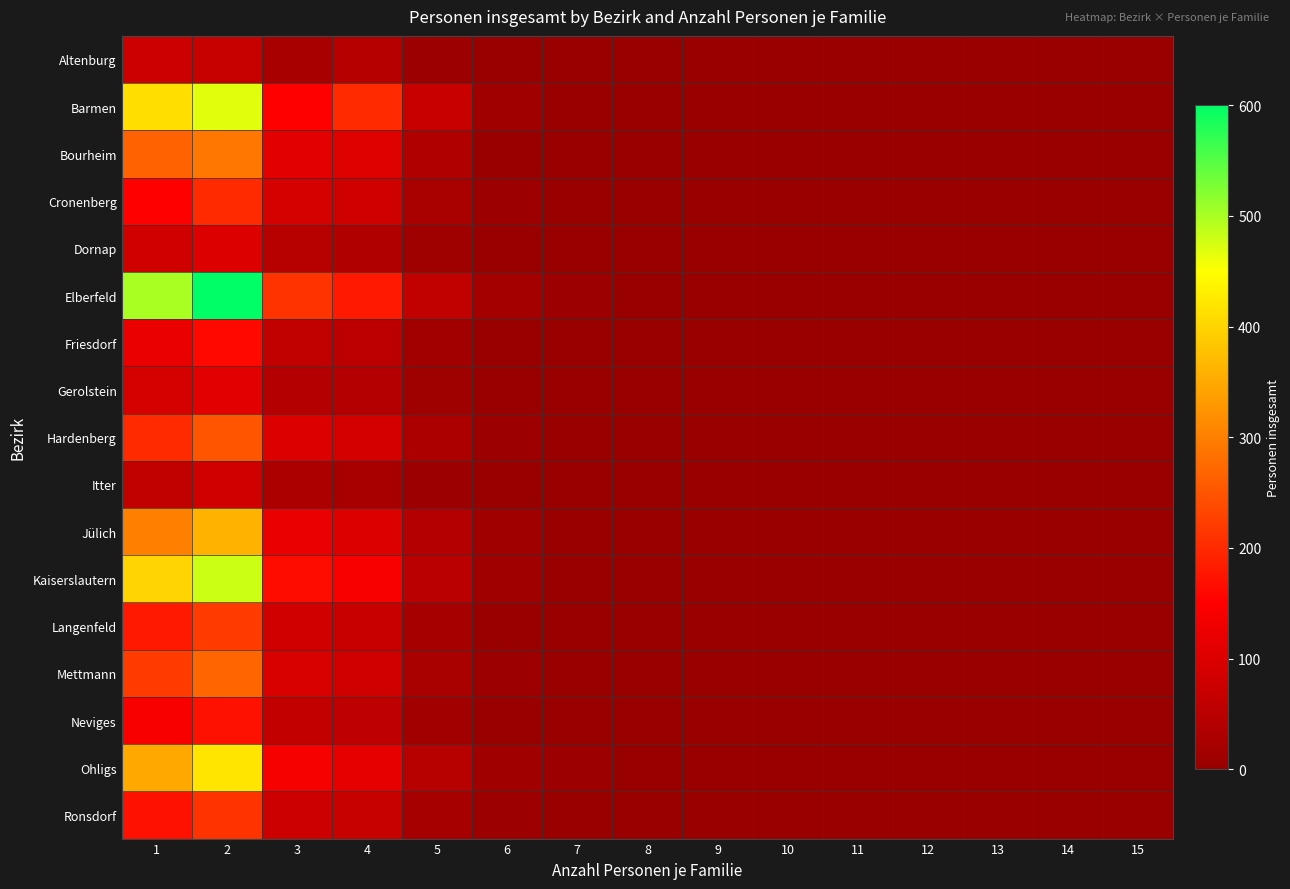

Which series has the largest range (max minus min)?

Elberfeld